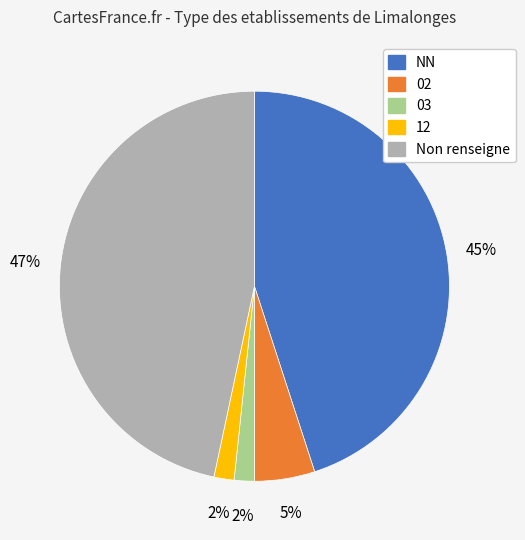

Is there a majority slice in this chart?

No